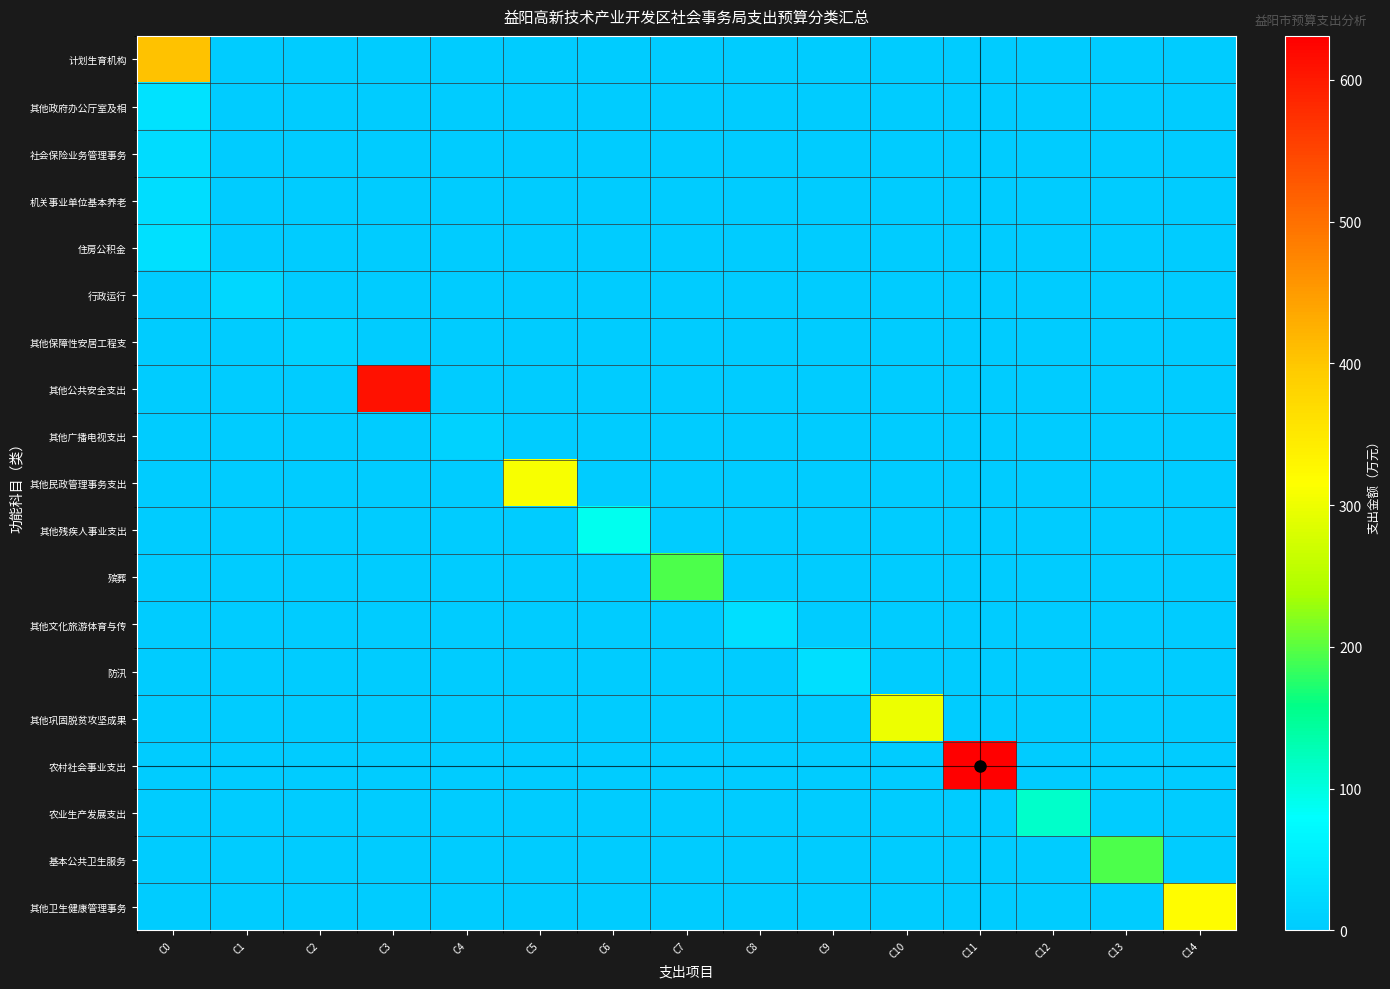

Between C7 and C2, which is larger?

C7